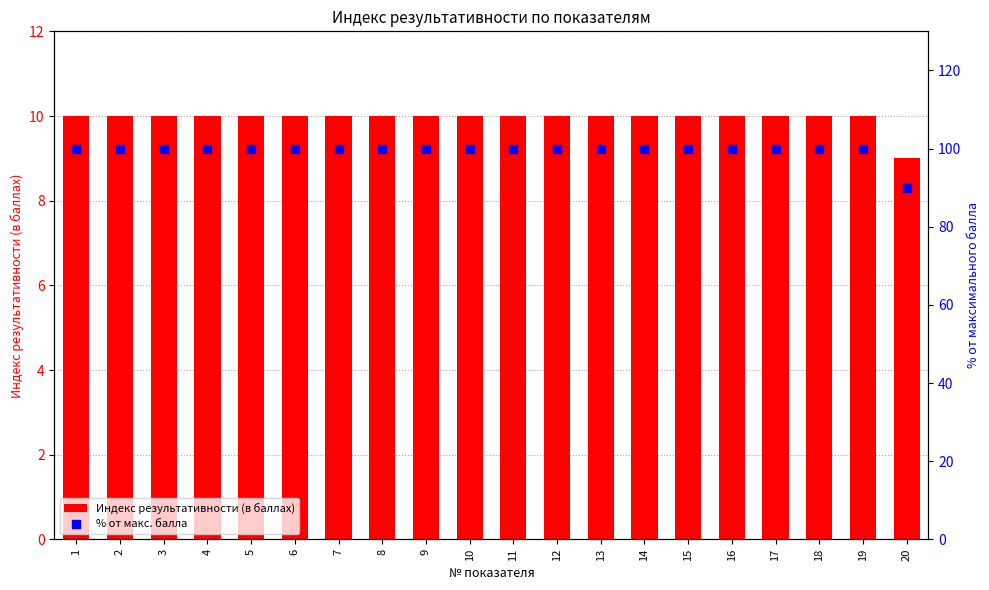

At which category is the sum across all series the highest?

1